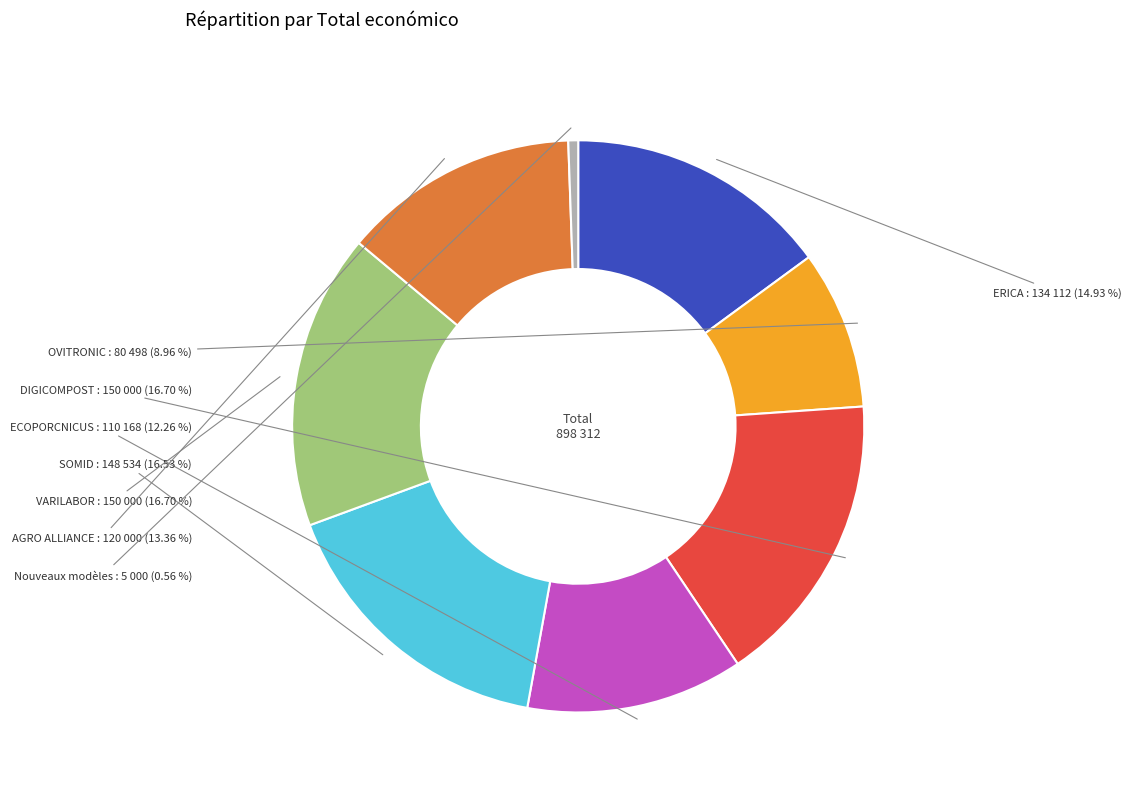

Is there any slice that represents more than half of the pie?

No